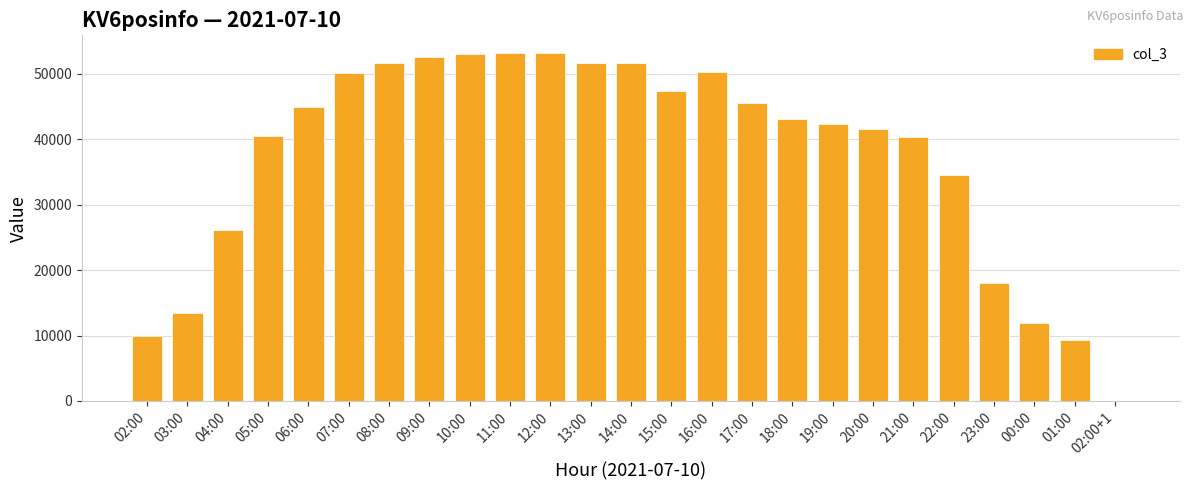

What is the greatest value displayed?

53224